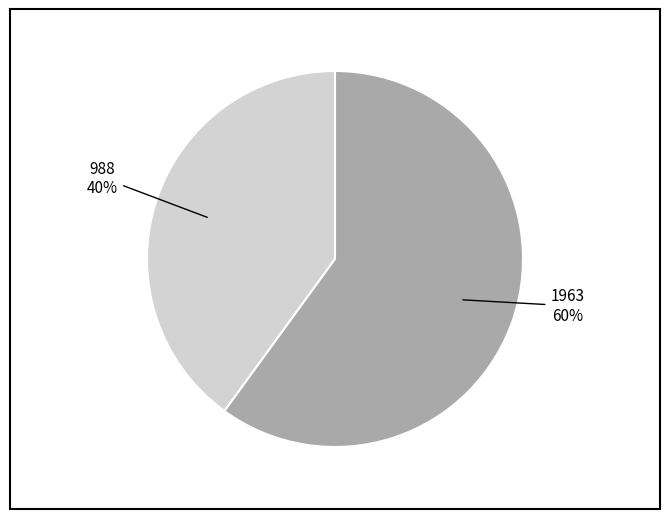

Count the number of slices in the pie.

2